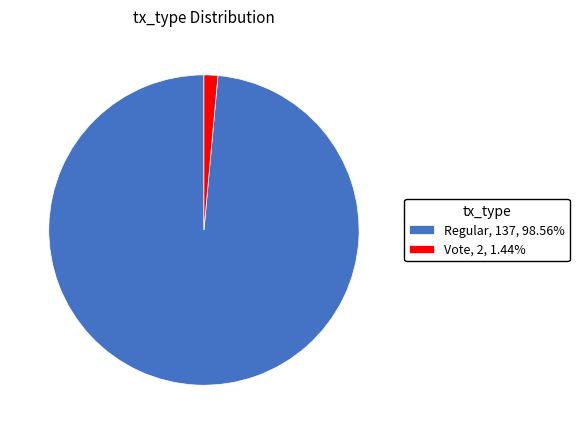

Do Vote and Regular together represent more than half of the pie?

Yes